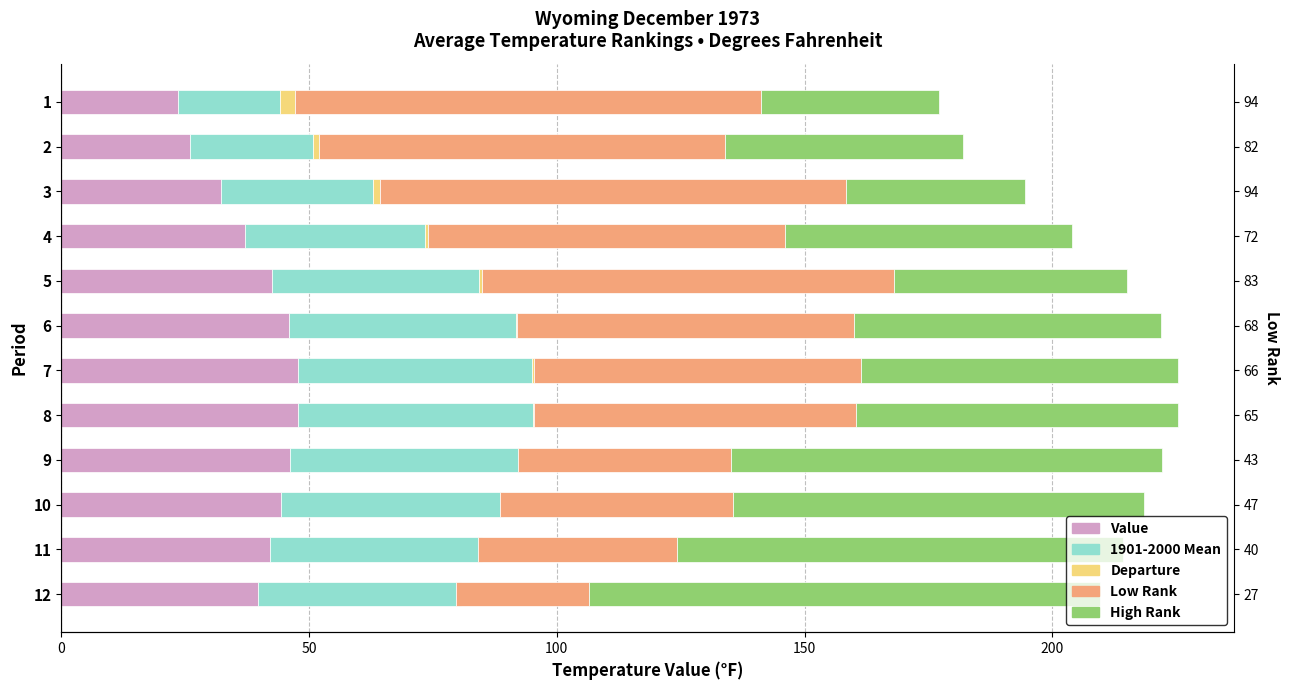

Which series has the largest total across all categories?

Low Rank